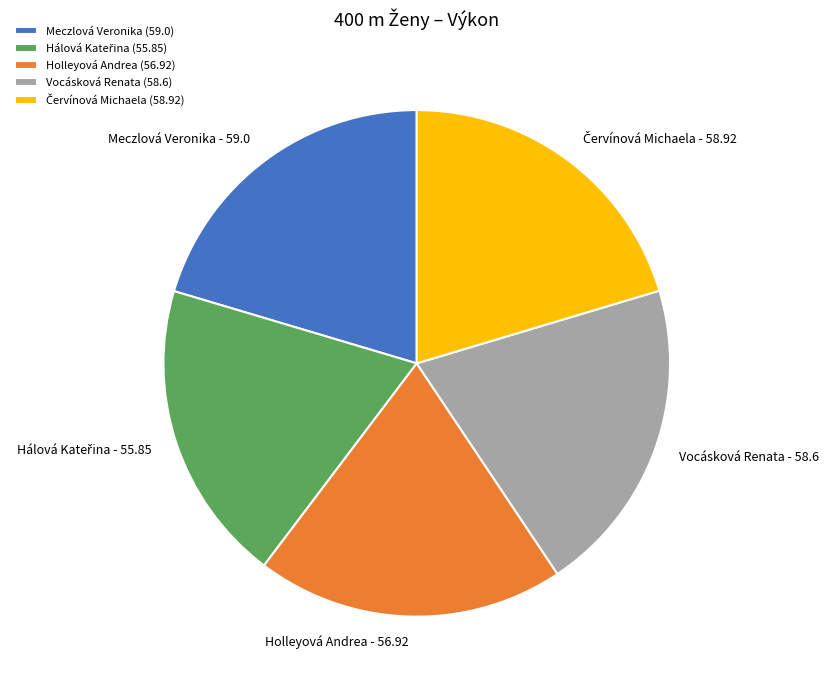

Do Vocásková Renata - 58.6 and Meczlová Veronika - 59.0 together represent more than half of the pie?

No